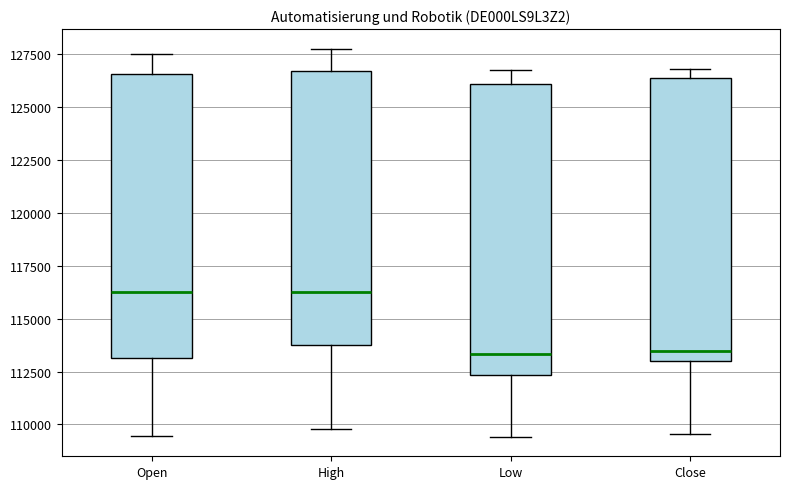

Where does the lower whisker of the box for Close end on the y-axis? The values are not printed on the chart, so give them approximately, as read against the axis.

109500